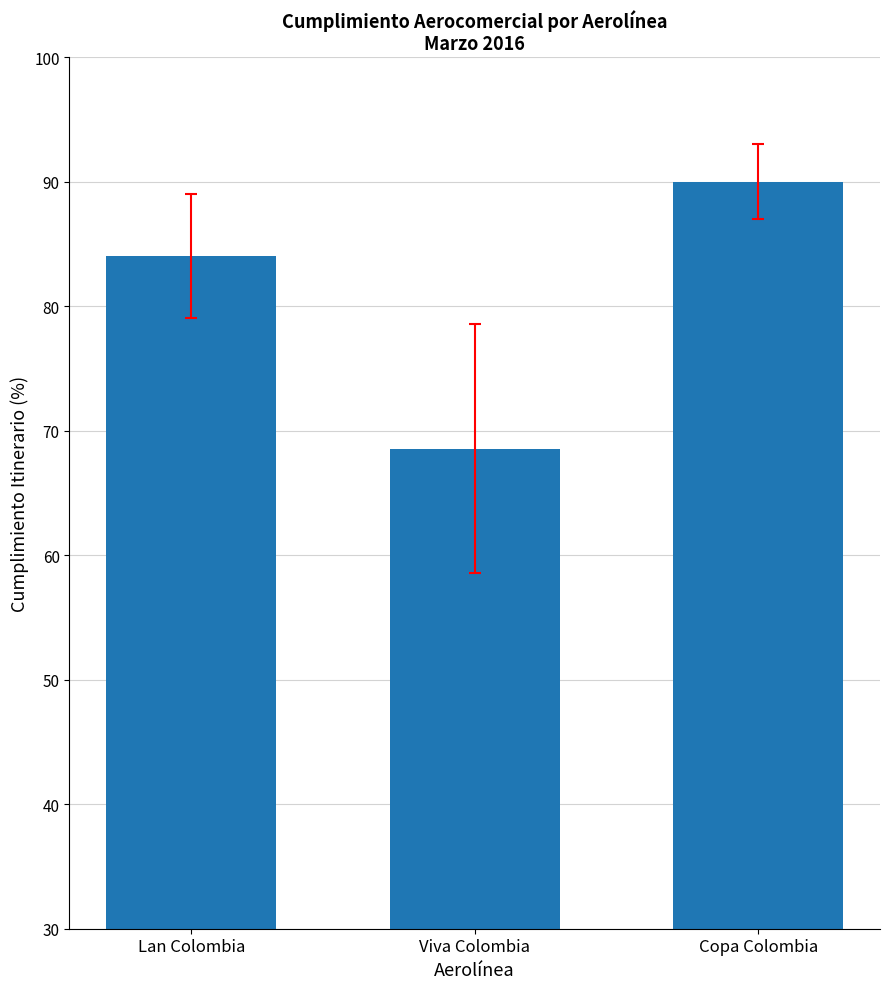

List the labels in order of value, smallest first.

Viva Colombia, Lan Colombia, Copa Colombia